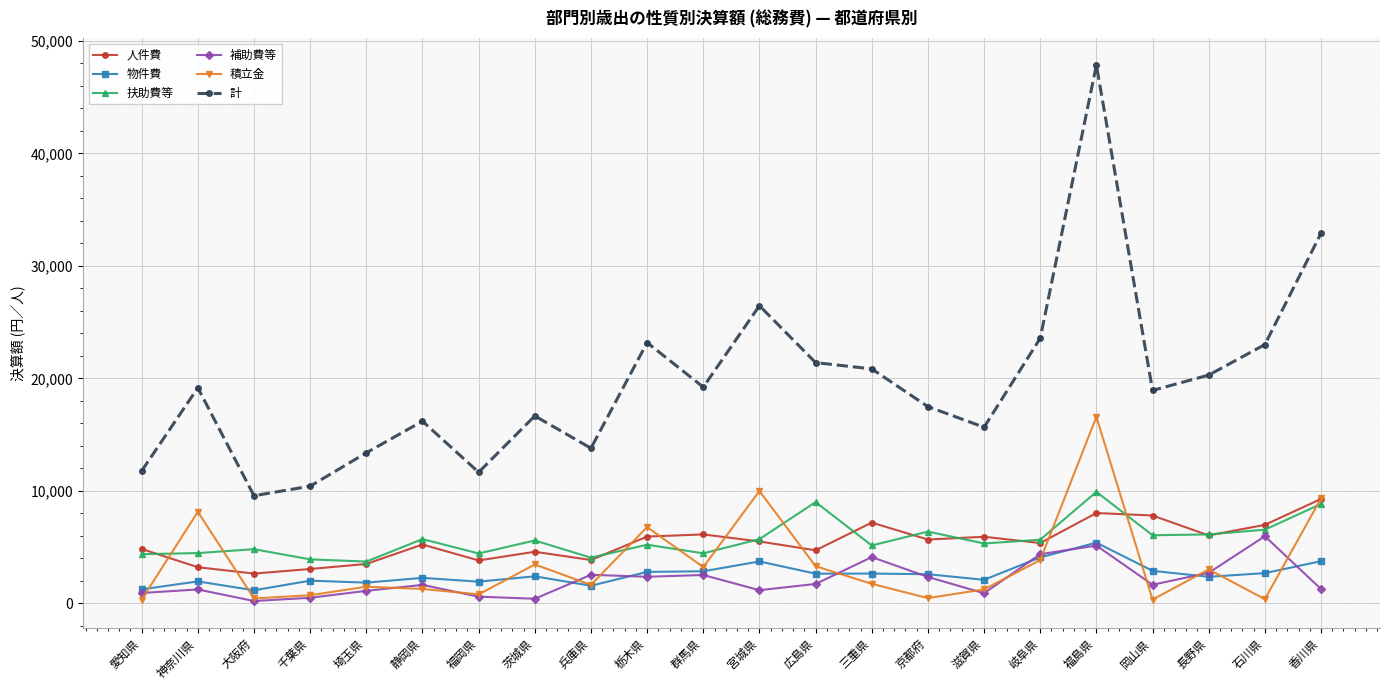

What is the label of the 21st point from the right?

神奈川県